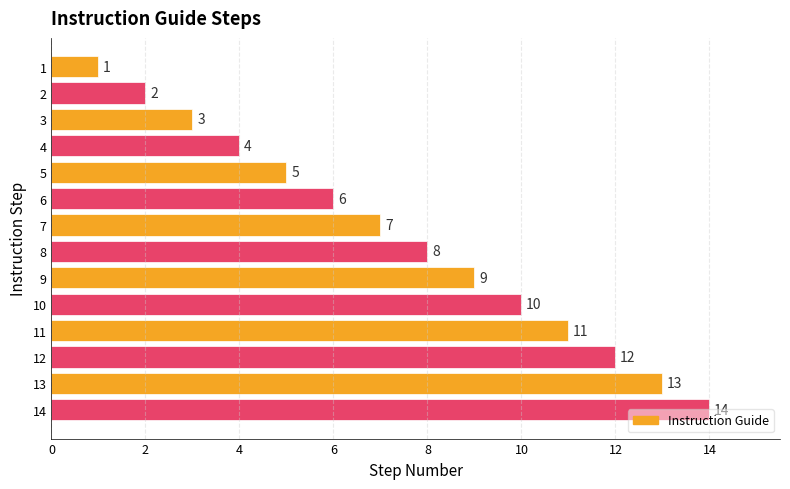

What is the maximum value shown in the chart?

14